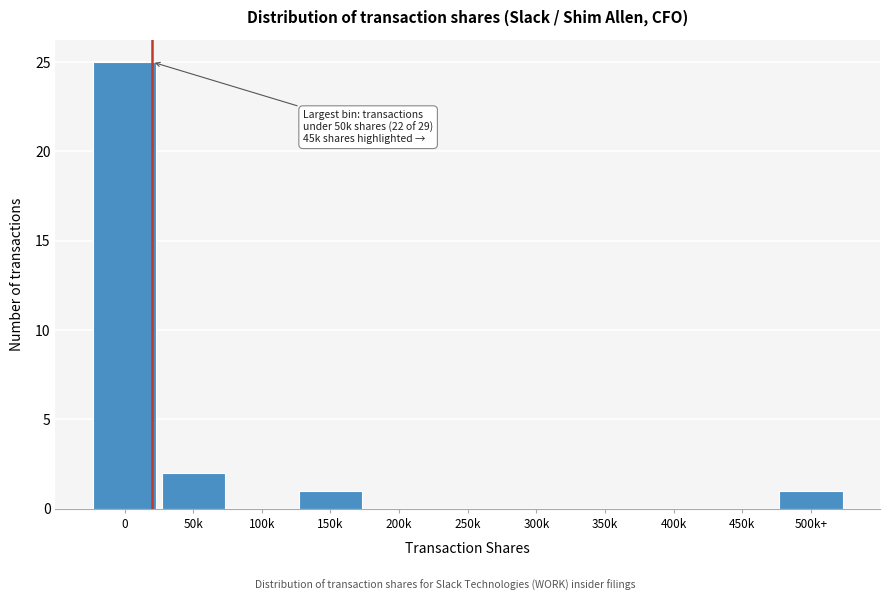

Reading right to left, extract all data points from this chart.

500k+=1	450k=0	400k=0	350k=0	300k=0	250k=0	200k=0	150k=1	100k=0	50k=2	0=25